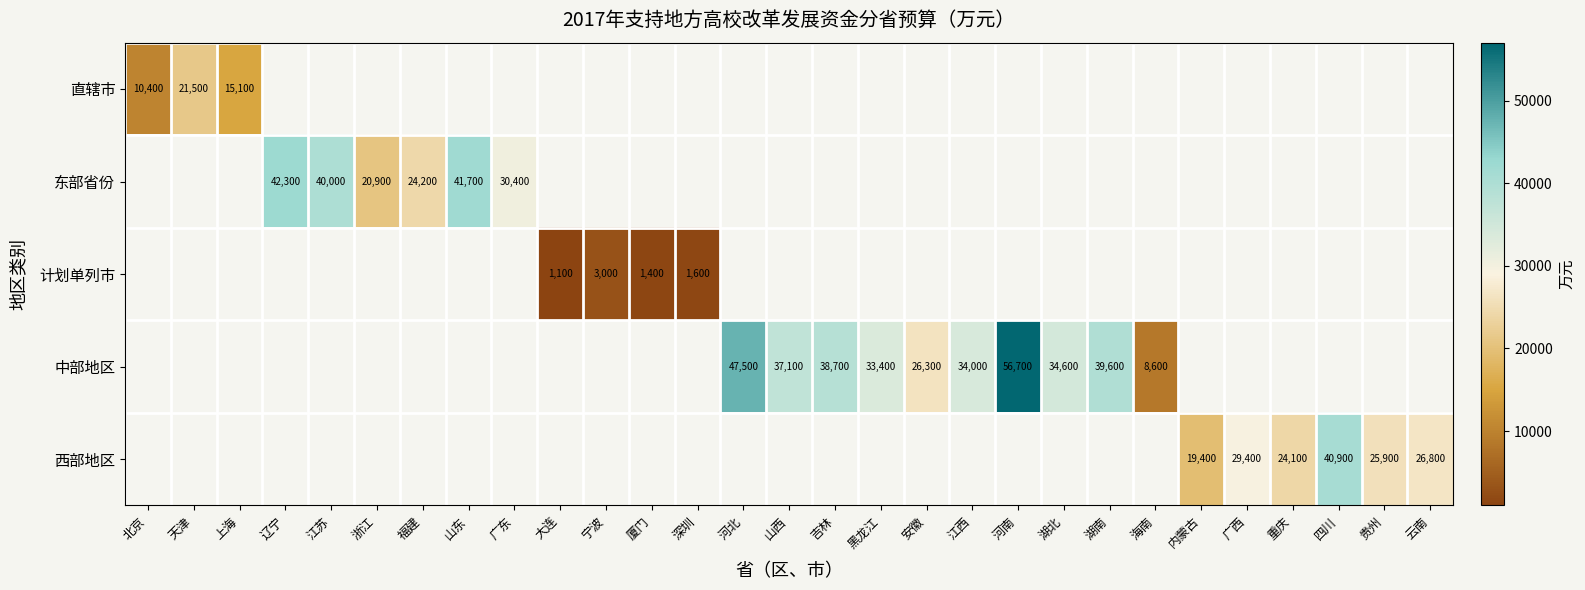

True or false: 中部地区 has a value of 64447 at 河北.

False